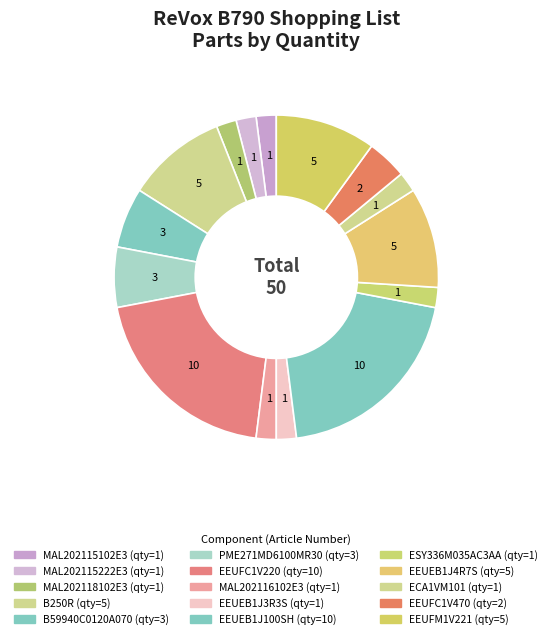

How many segments does this pie chart have?

15